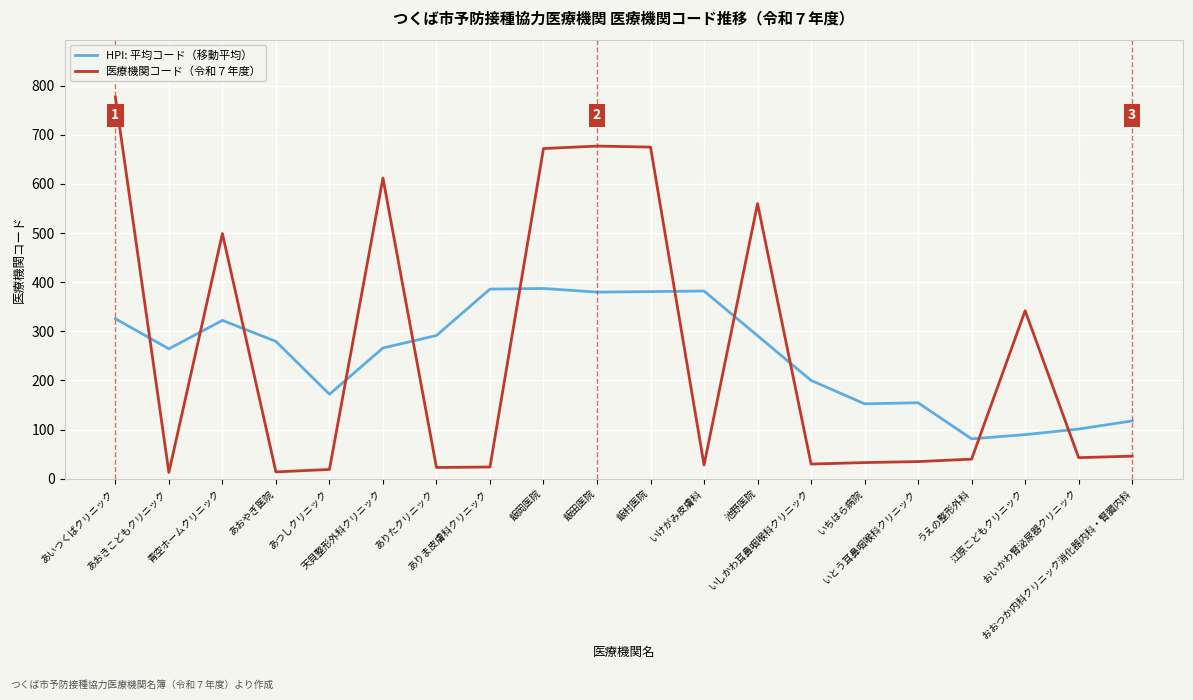

Where does the HPI: 平均コード（移動平均） series first go above 279?

あいつくばクリニック